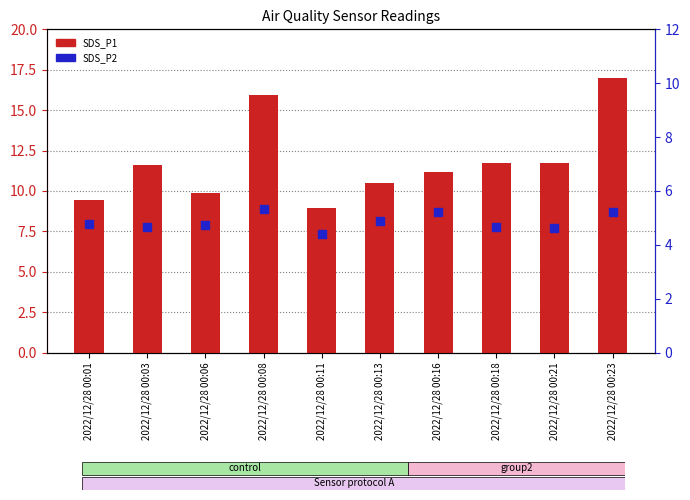

At which category is the sum across all series the highest?

2022/12/28 00:23